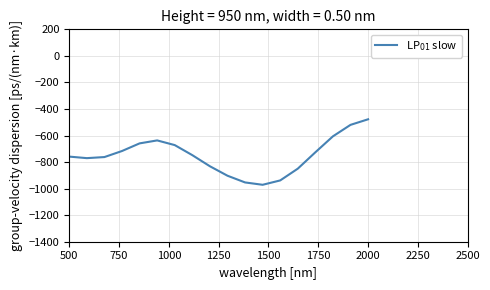

What is the difference between the maximum and minimum values?

493.4